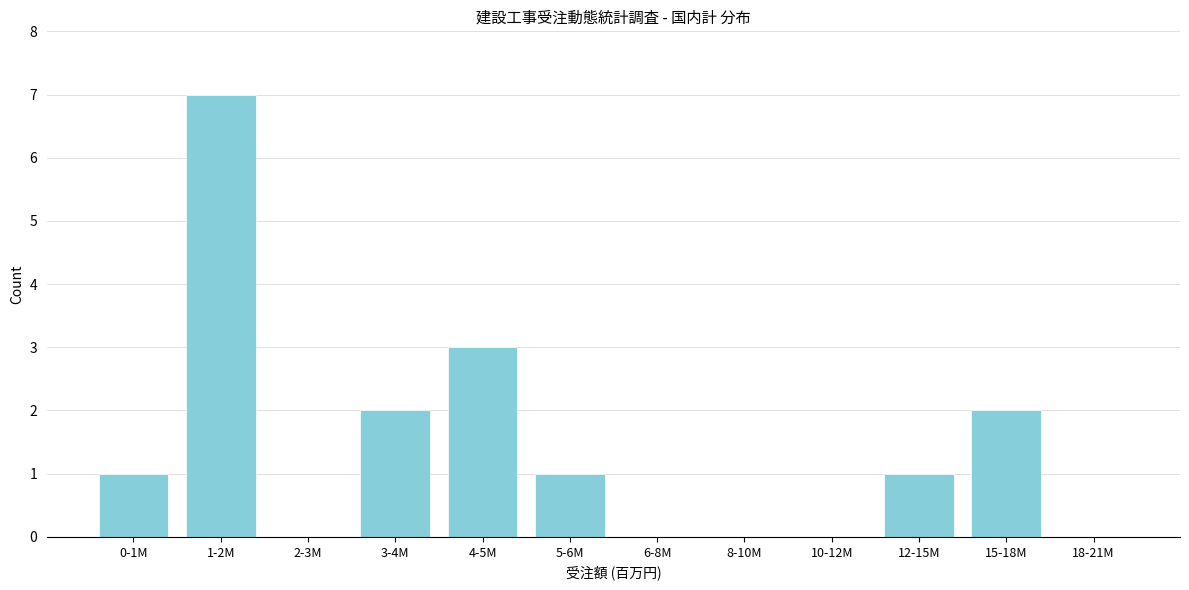

Reading left to right, list all the values displayed in this chart.

0-1M=1	1-2M=7	2-3M=0	3-4M=2	4-5M=3	5-6M=1	6-8M=0	8-10M=0	10-12M=0	12-15M=1	15-18M=2	18-21M=0